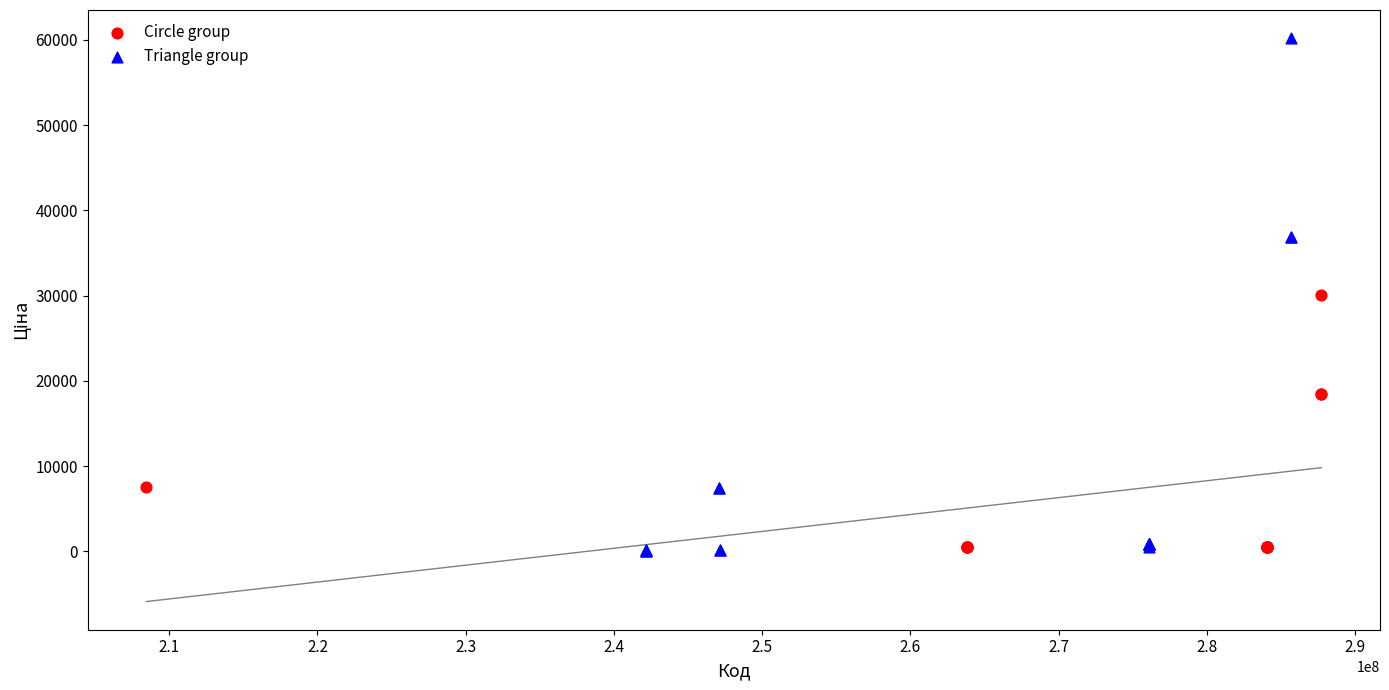

Which series contains the highest Y value?

Triangle group